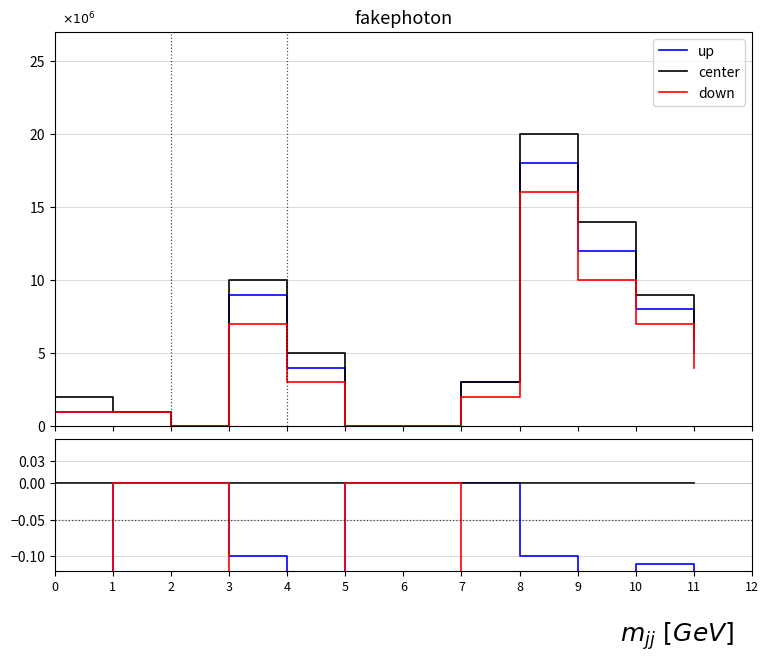

True or false: down and center intersect in this chart.

False